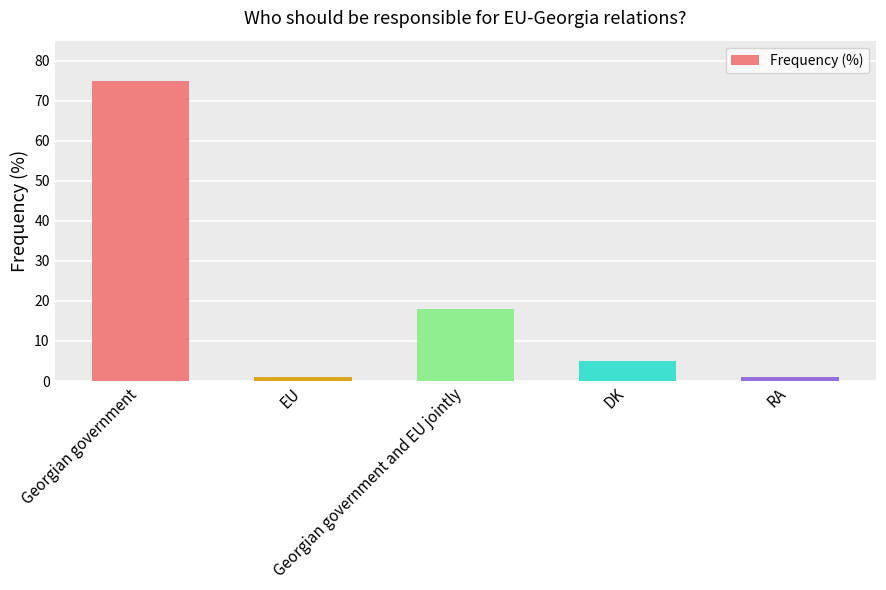

What position from the right is EU?

4